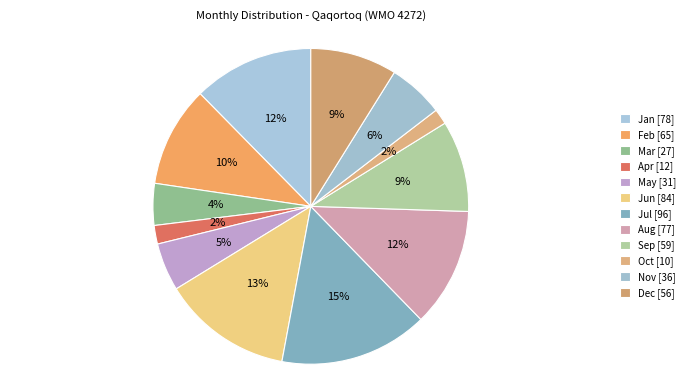

How many slices are in this pie chart?

12